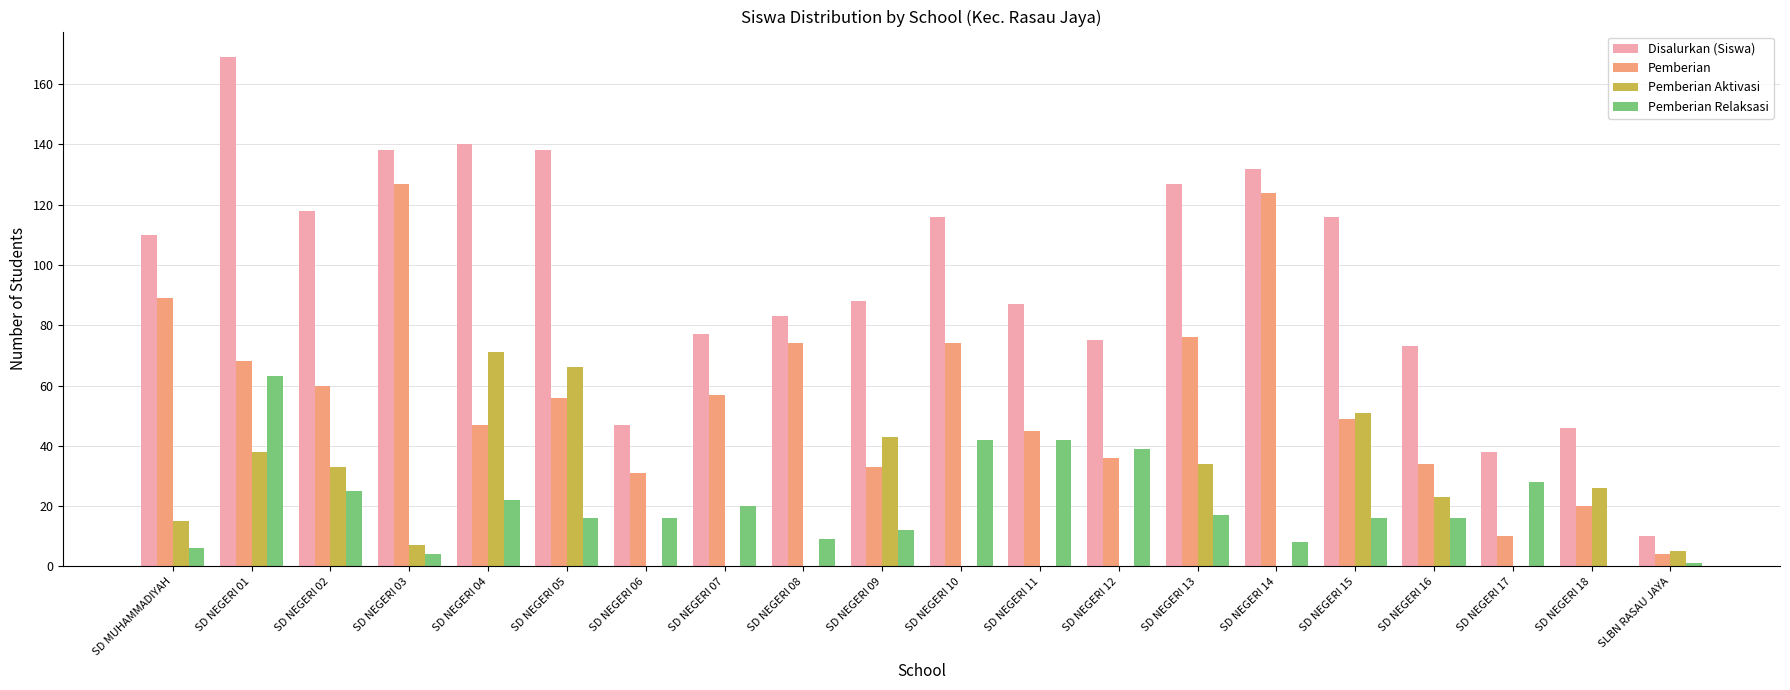

Reading left to right, extract all data points from this chart.

Disalurkan (Siswa): 110	169	118	138	140	138	47	77	83	88	116	87	75	127	132	116	73	38	46	10
Pemberian: 89	68	60	127	47	56	31	57	74	33	74	45	36	76	124	49	34	10	20	4
Pemberian Aktivasi: 15	38	33	7	71	66	0	0	0	43	0	0	0	34	0	51	23	0	26	5
Pemberian Relaksasi: 6	63	25	4	22	16	16	20	9	12	42	42	39	17	8	16	16	28	0	1